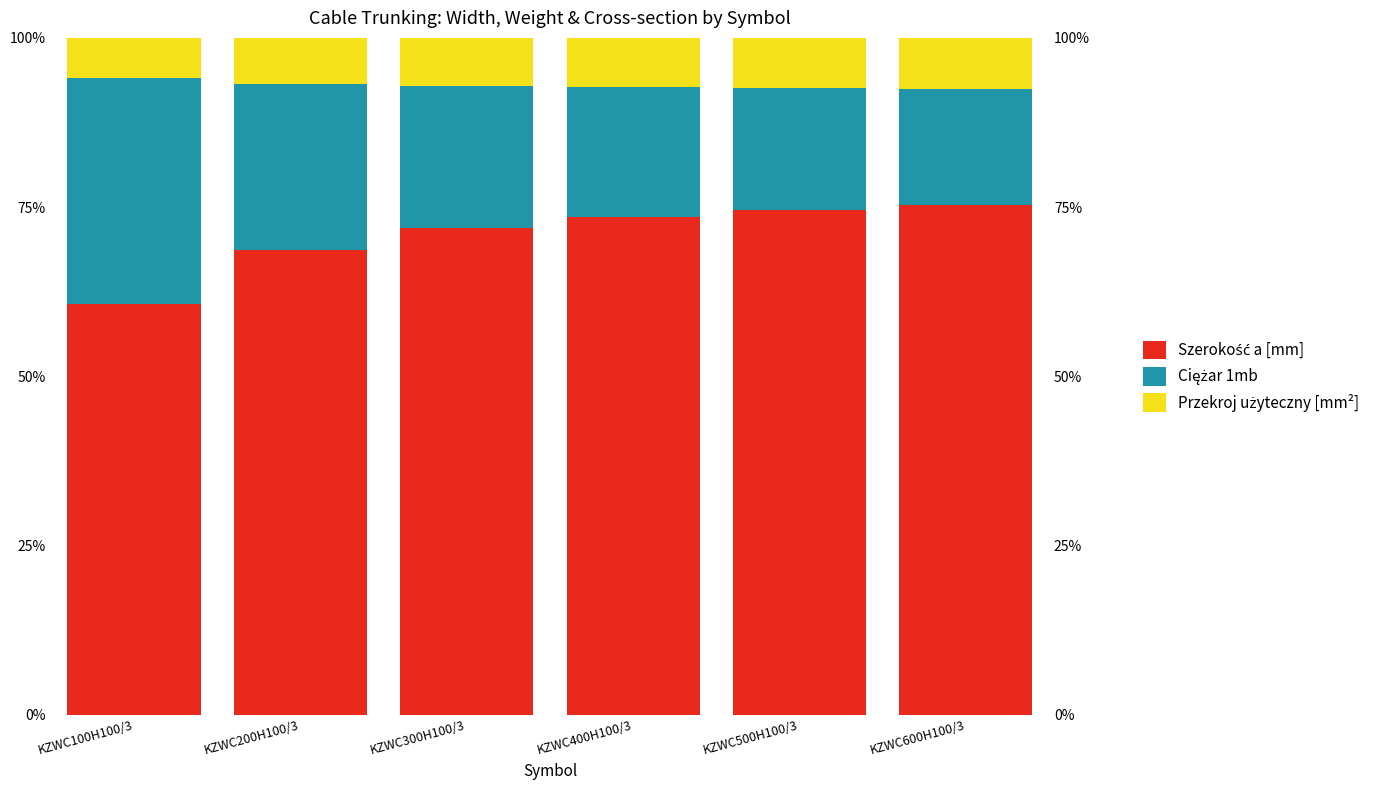

How many distinct data groups are displayed?

3